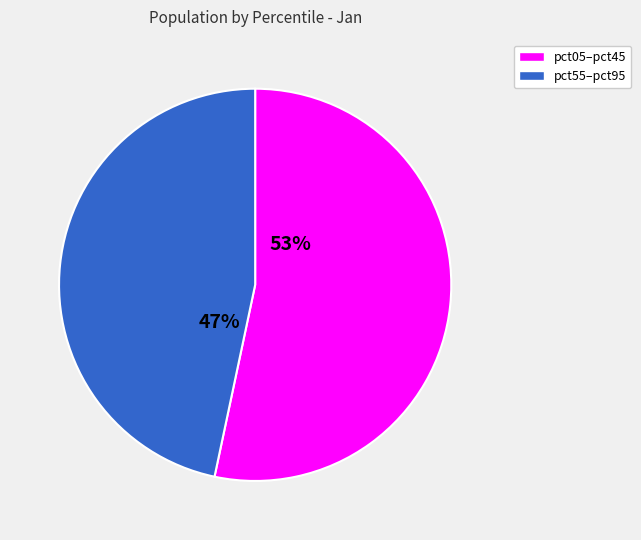

Count the number of slices in the pie.

2